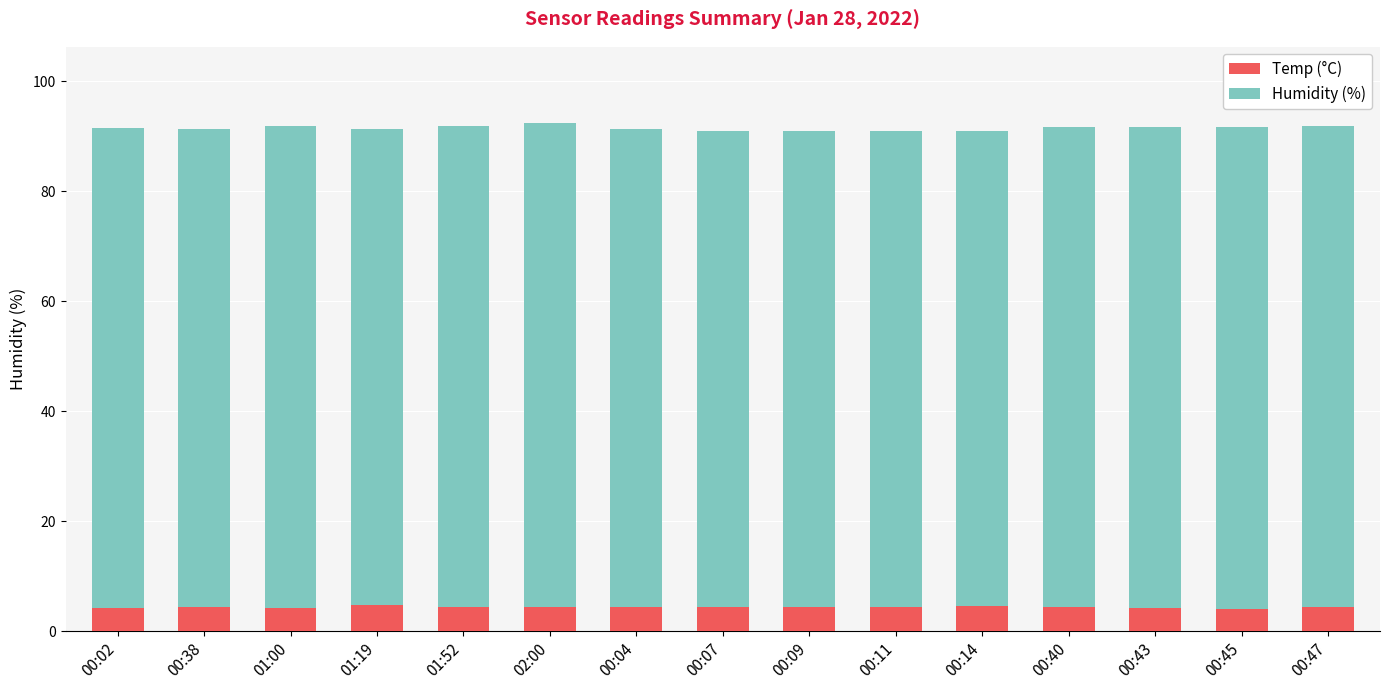

What is the total value across all series at 01:00?

91.8